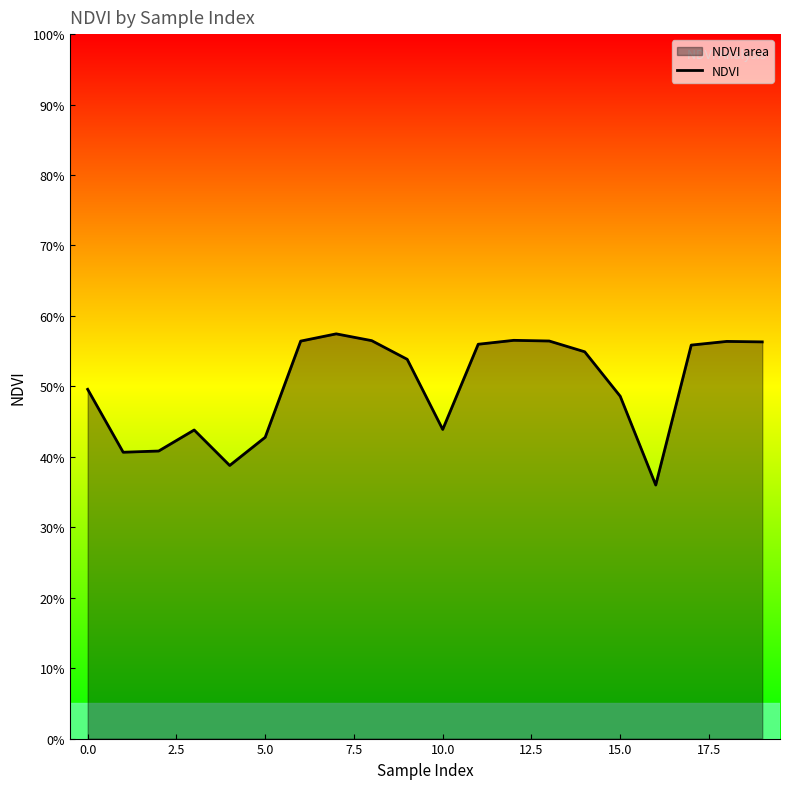

Reading left to right, transcribe all the data shown in this chart.

0.5	0.4	0.4	0.4	0.4	0.4	0.6	0.6	0.6	0.5	0.4	0.6	0.6	0.6	0.5	0.5	0.4	0.6	0.6	0.6